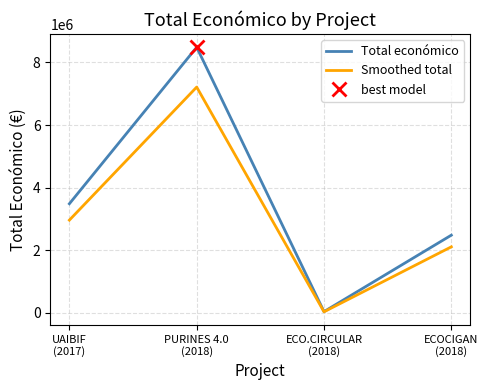

True or false: Smoothed total and Total económico cross at least once.

False